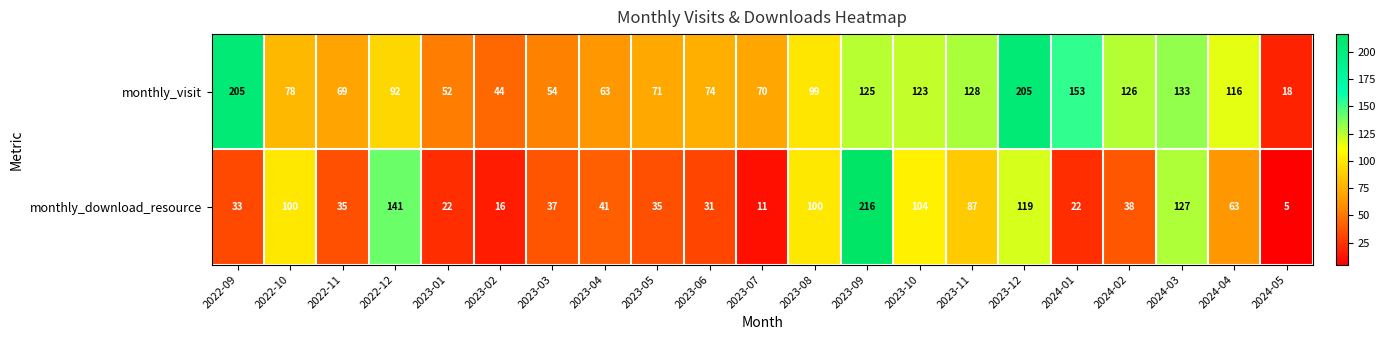

At which label does monthly_visit first exceed 92?

2022-09